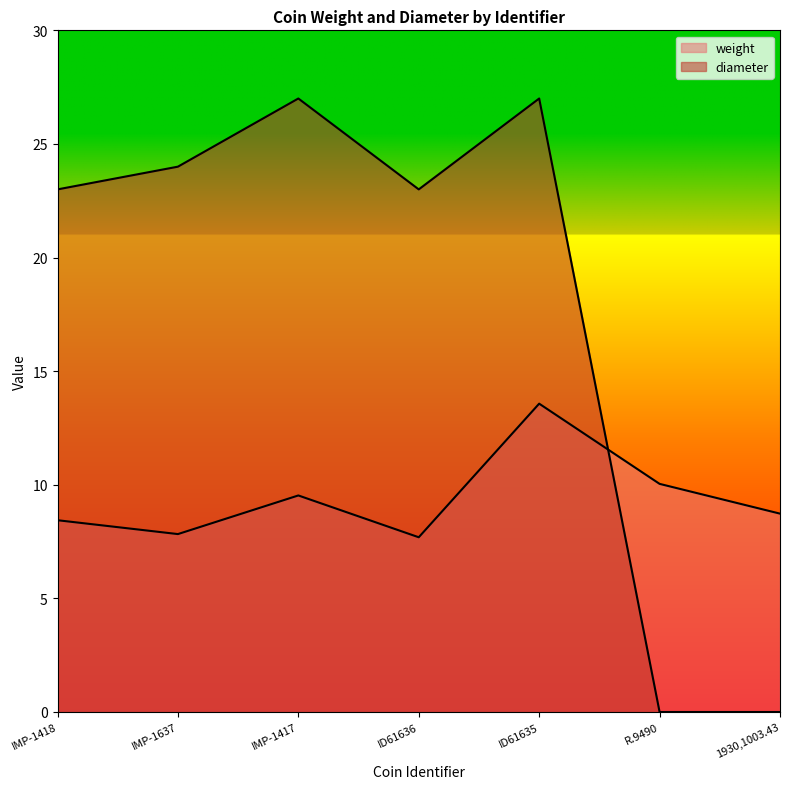

True or false: weight and diameter intersect in this chart.

True